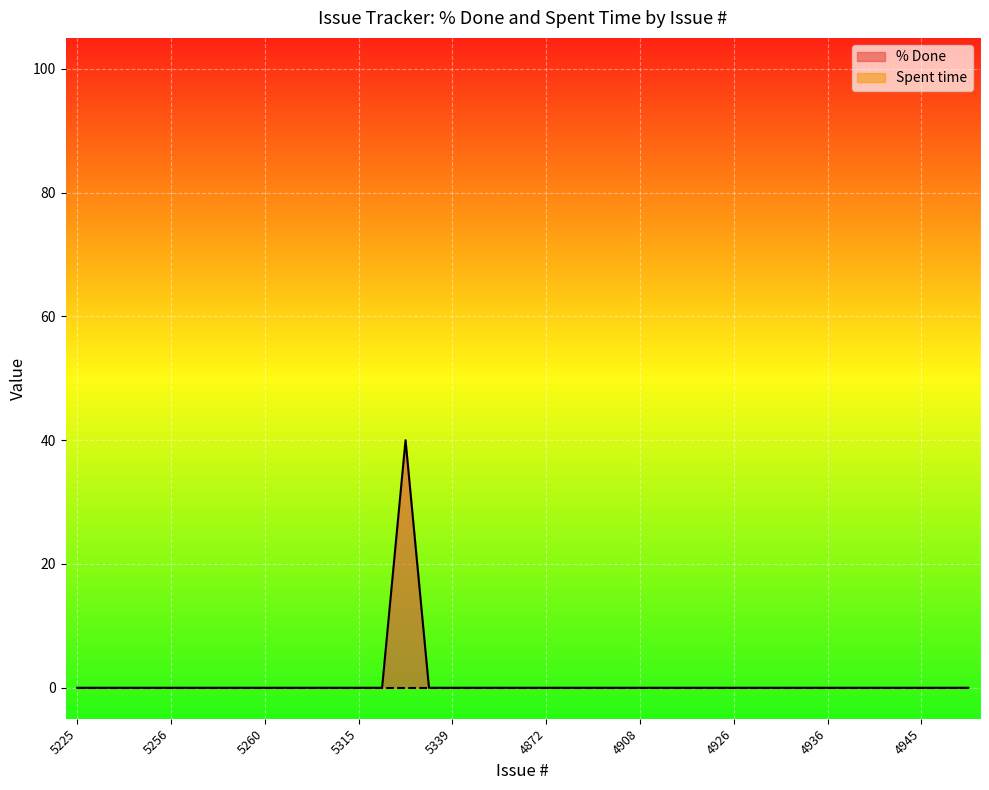

What is the difference between the maximum and minimum values?

40